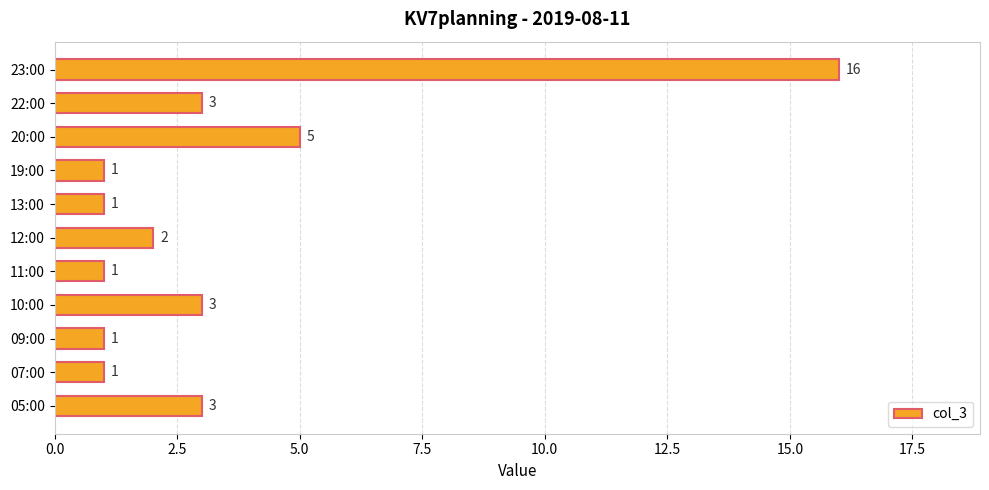

The chart shows a value of 2 at 19:00. True or false?

False